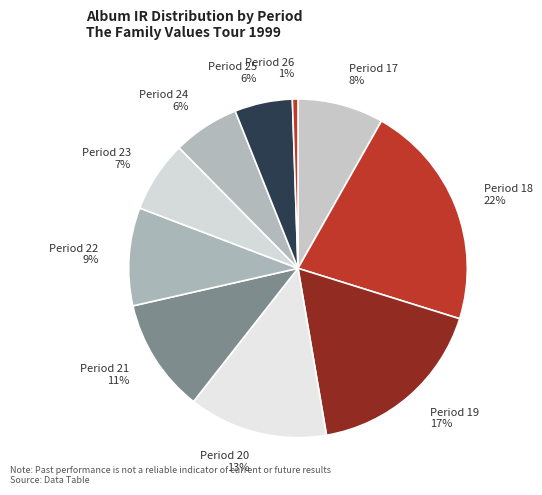

Is it true that Period 17 is 8% of the pie?

True